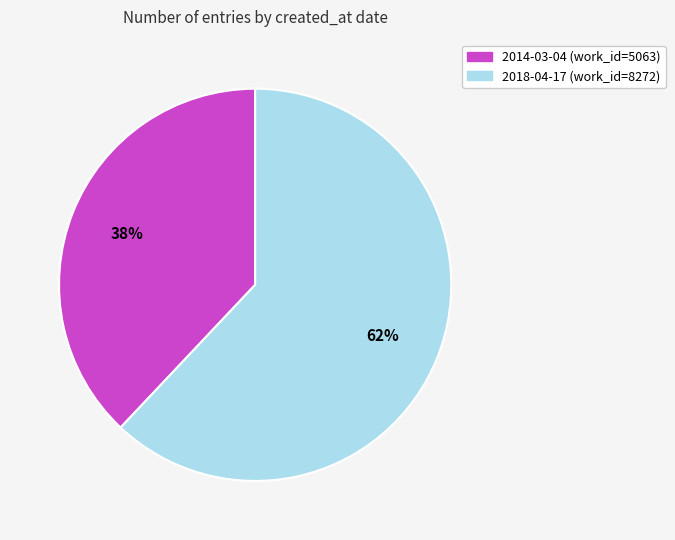

The 2014-03-04 slice represents 47% of the pie. True or false?

False